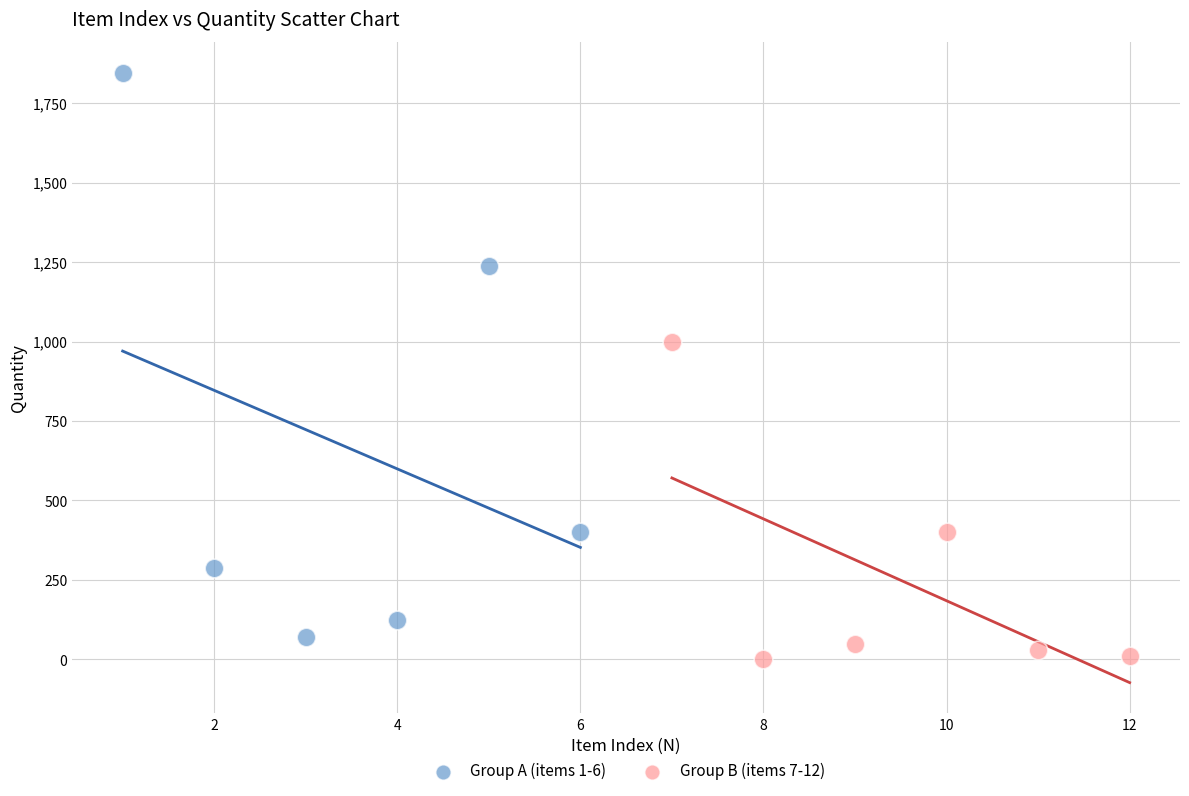

Which series has the widest spread of Y values?

Group A (items 1-6)